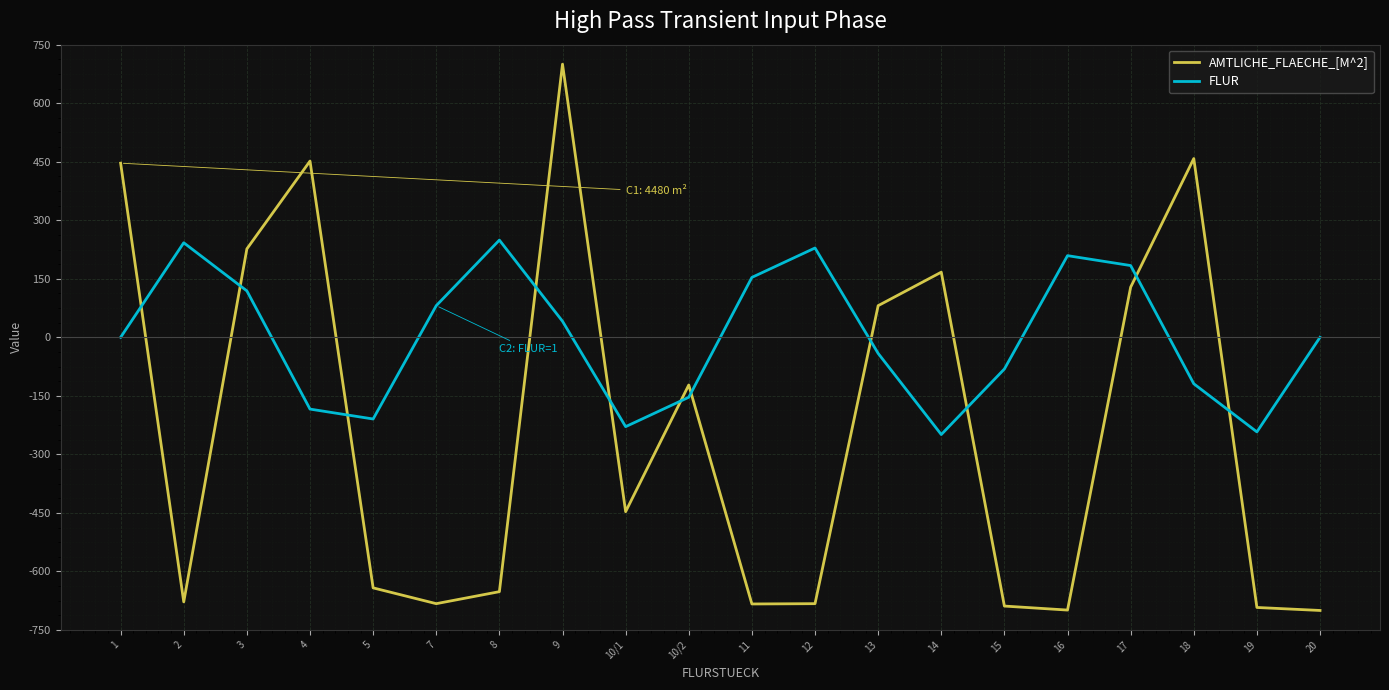

In AMTLICHE_FLAECHE_[M^2], how many points are higher than both neighbors (excluding endpoints)?

5